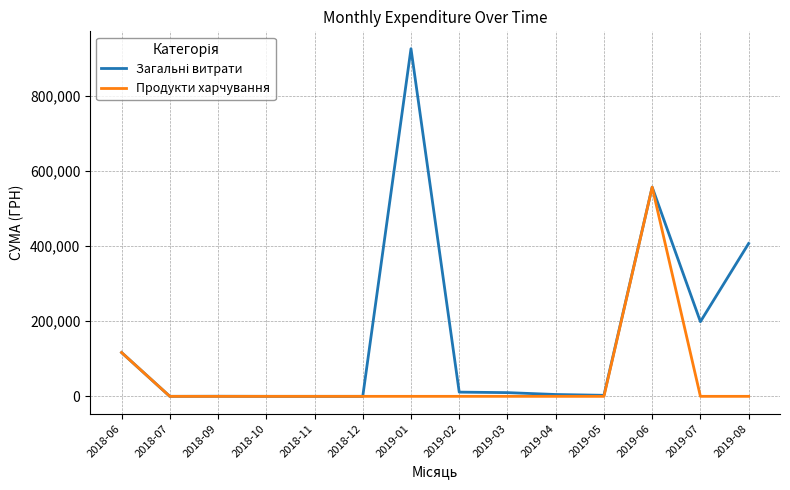

At which label is Продукти харчування closest to 278644?

2018-06